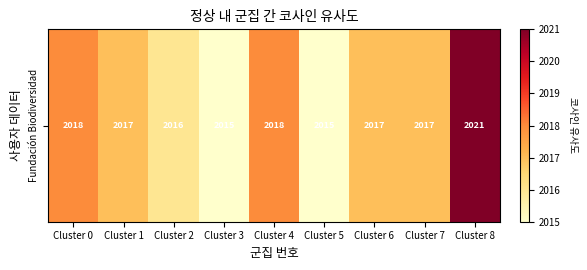

What is the difference between the values at Cluster 6 and Cluster 3?

2